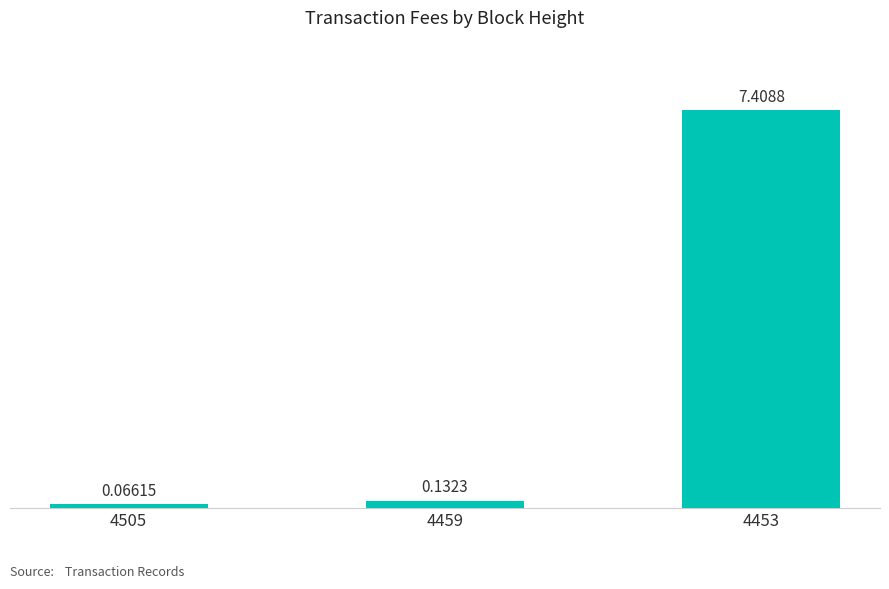

At which category does the chart reach its minimum across all series?

4505